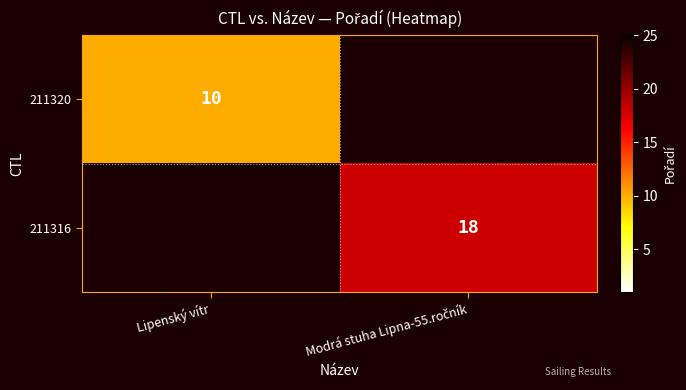

True or false: 211320 has a value of 10 at Lipenský vítr.

True